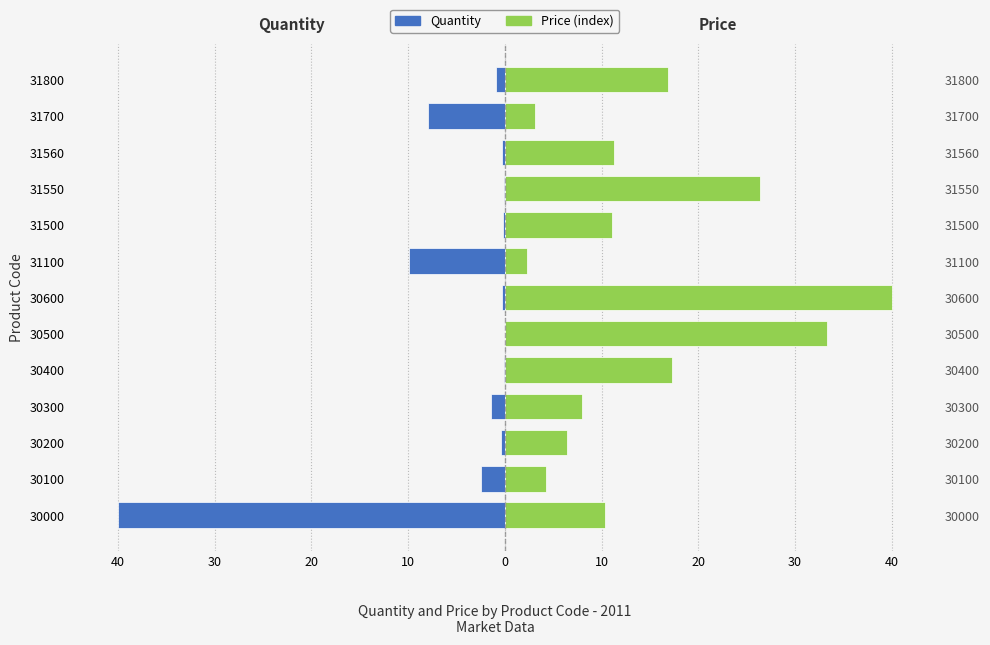

How many groups of bars are there?

13